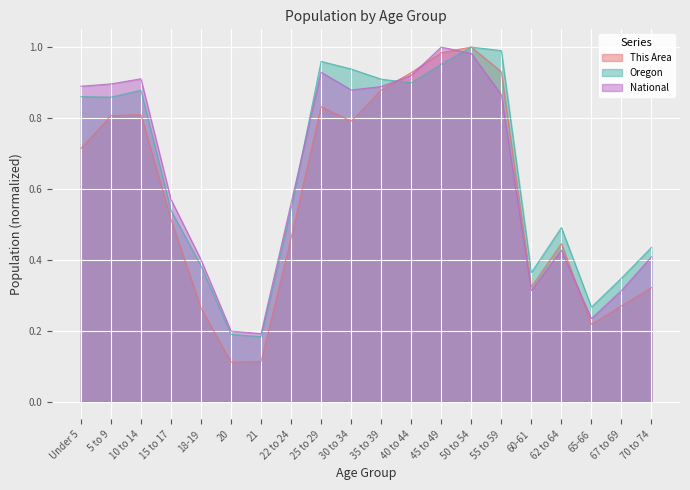

Which category has the highest value across all series?

50 to 54